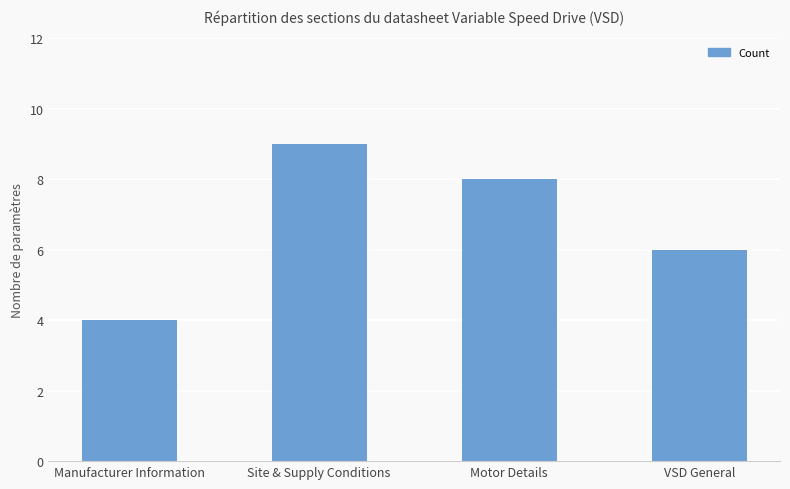

Does the chart contain any negative values?

No